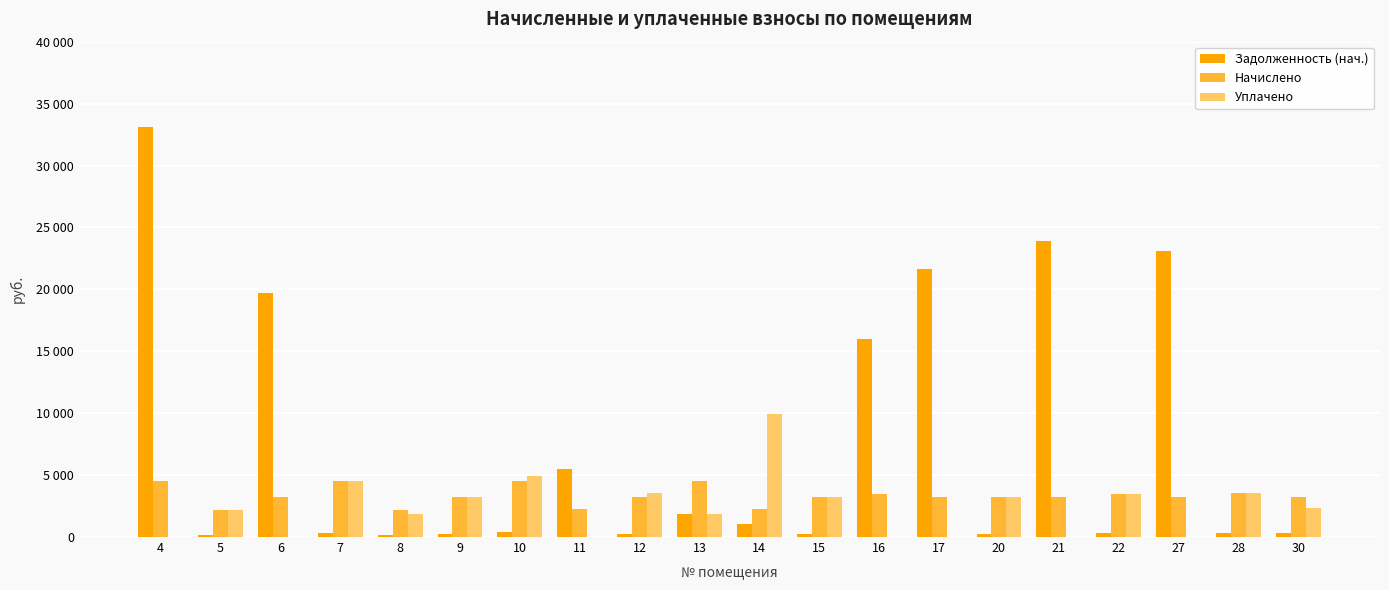

The value of Задолженность (нач.) at 16 is 16020.9. True or false?

True